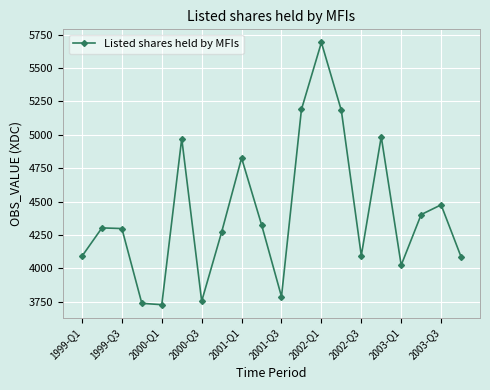

What is the value of the 2nd point from the left?

4303.5